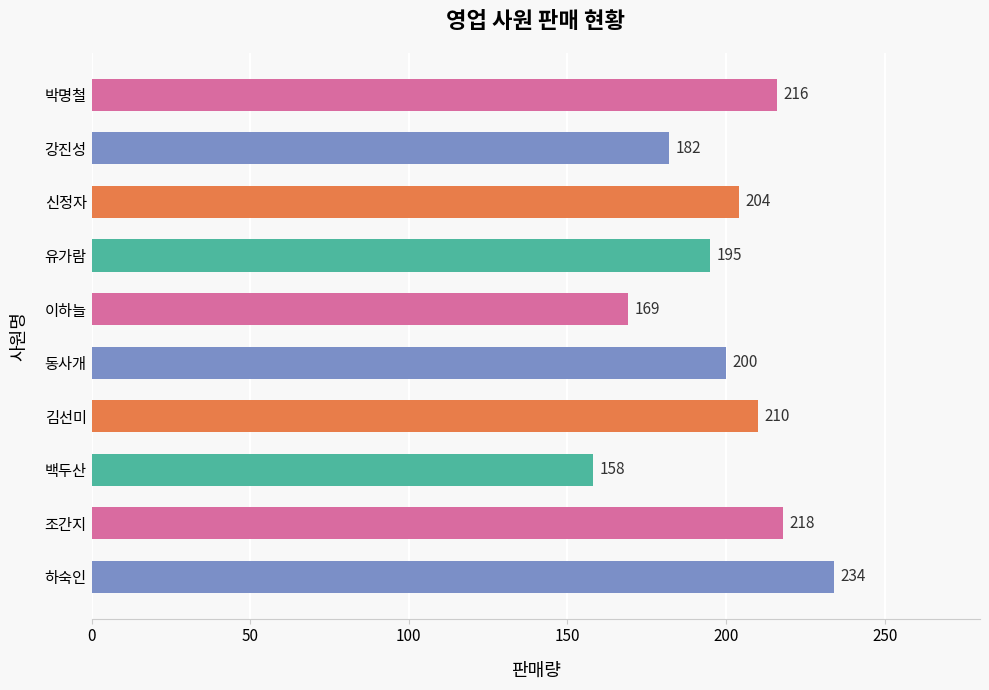

What is the greatest value displayed?

234